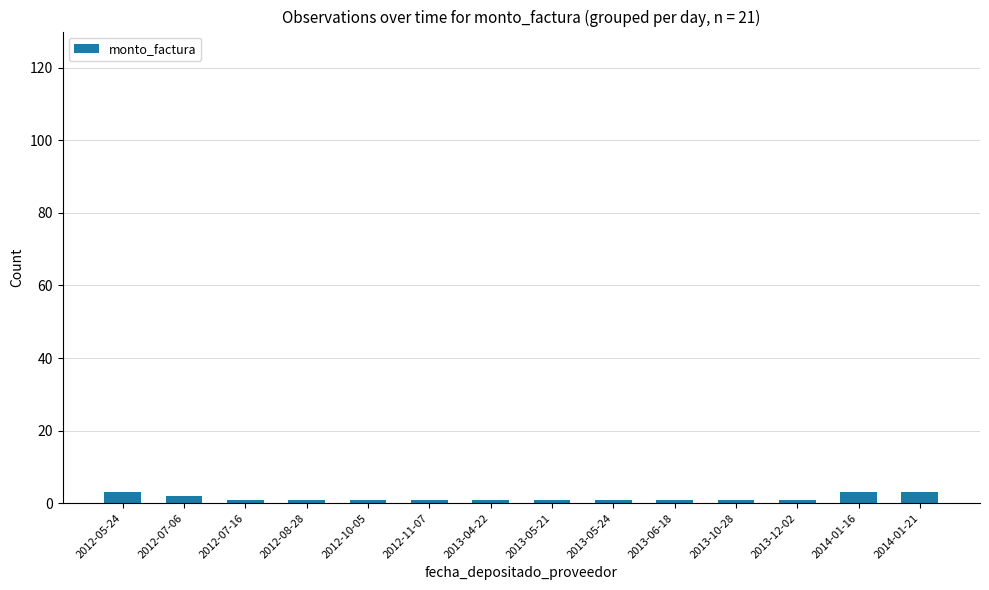

What is the maximum value shown in the chart?

3